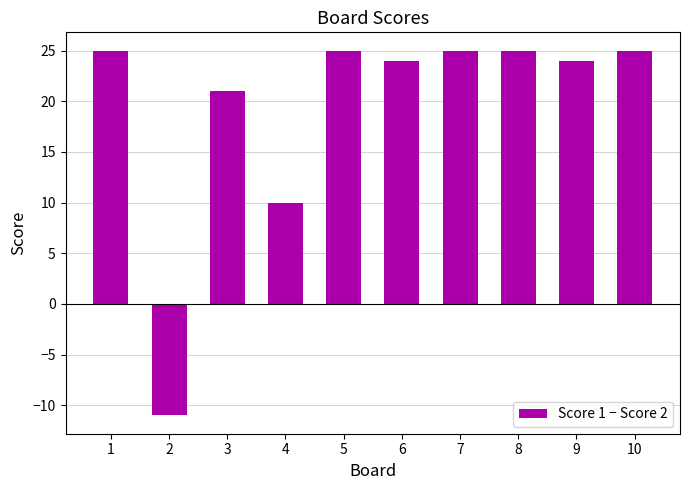

What is the value of the 10th bar from the left?

25